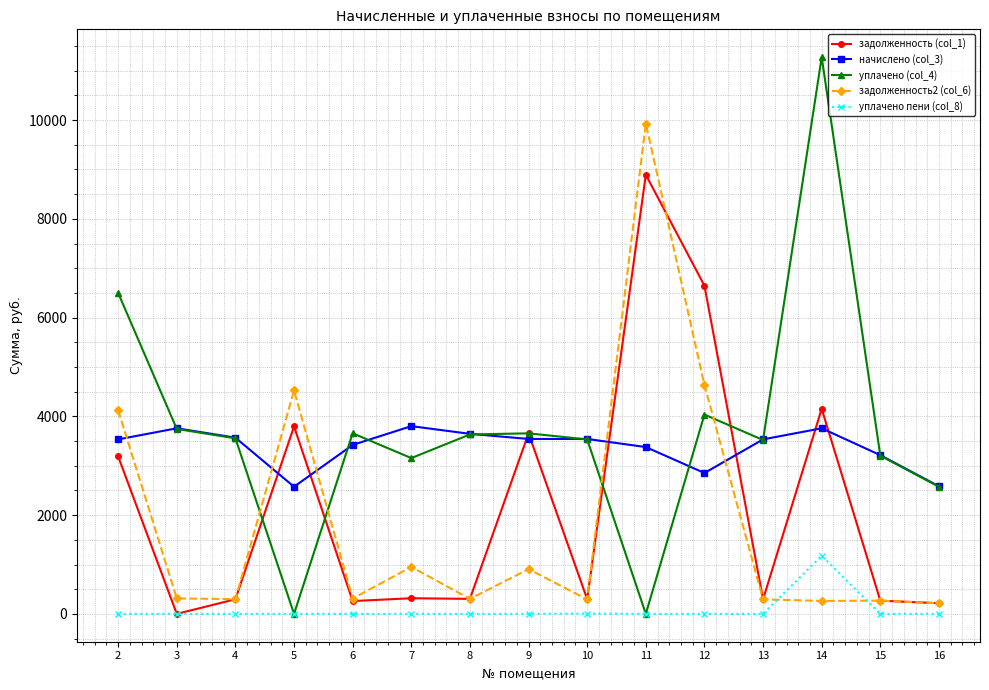

What is the sum of all уплачено пени (col_8) values?

1183.5